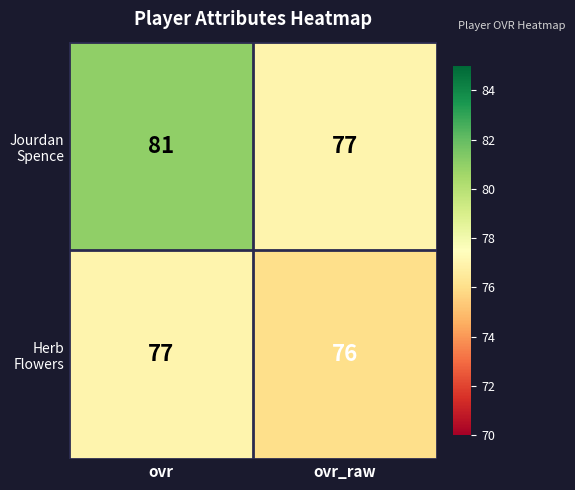

At which category does the chart reach its minimum across all series?

ovr_raw